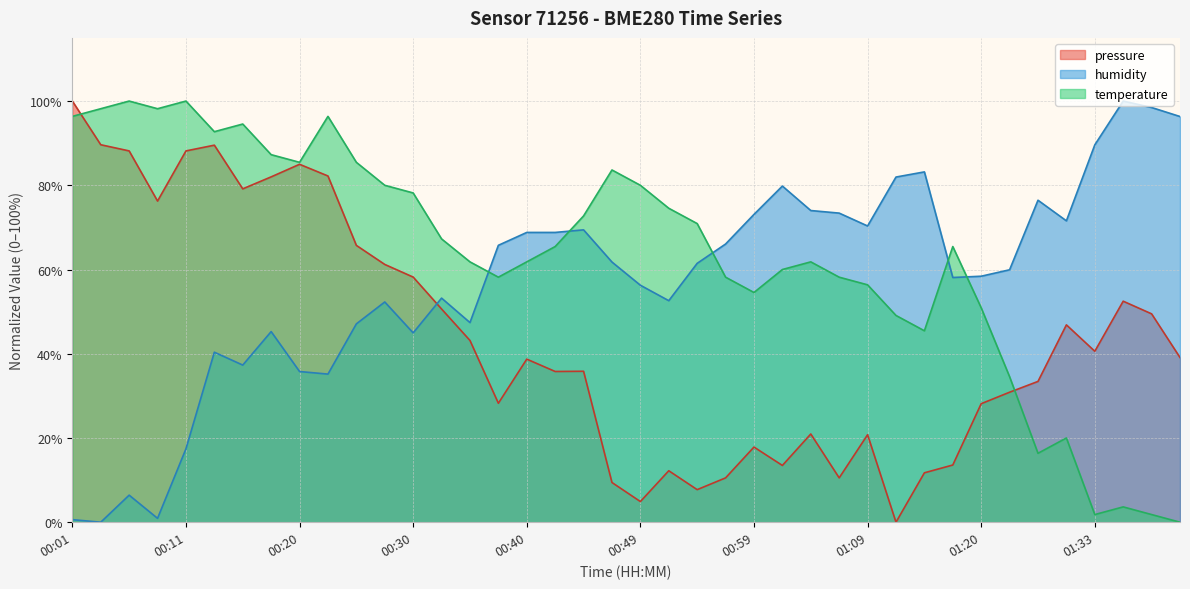

What is the sum of all humidity values?

2279.8